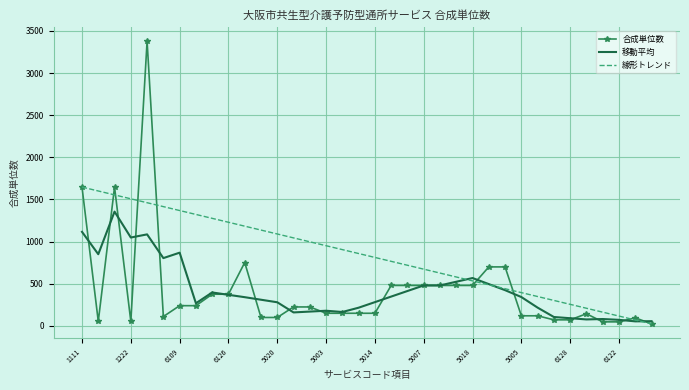

What is the sum of all 線形トレンド values?

30078.0